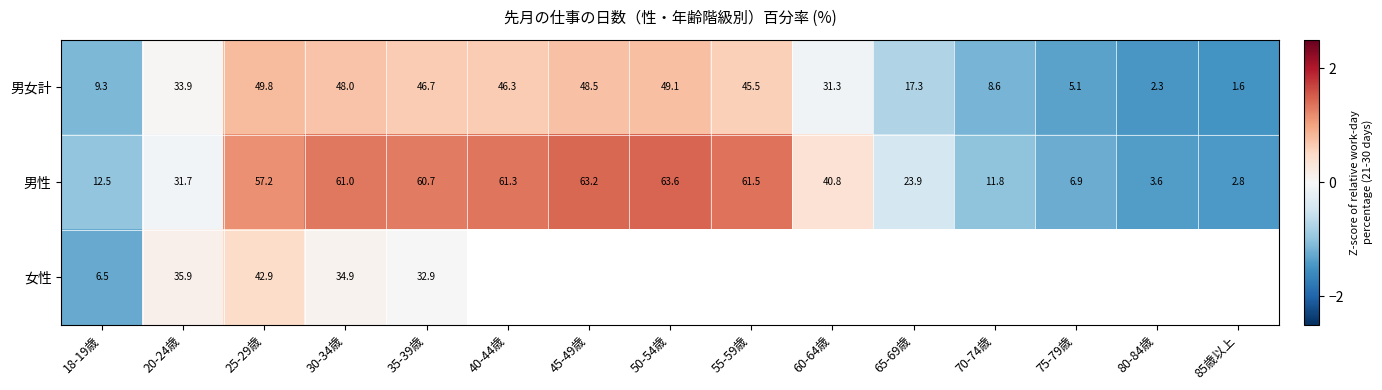

At 25-29歳, list the series in order from largest to smallest.

男性, 男女計, 女性